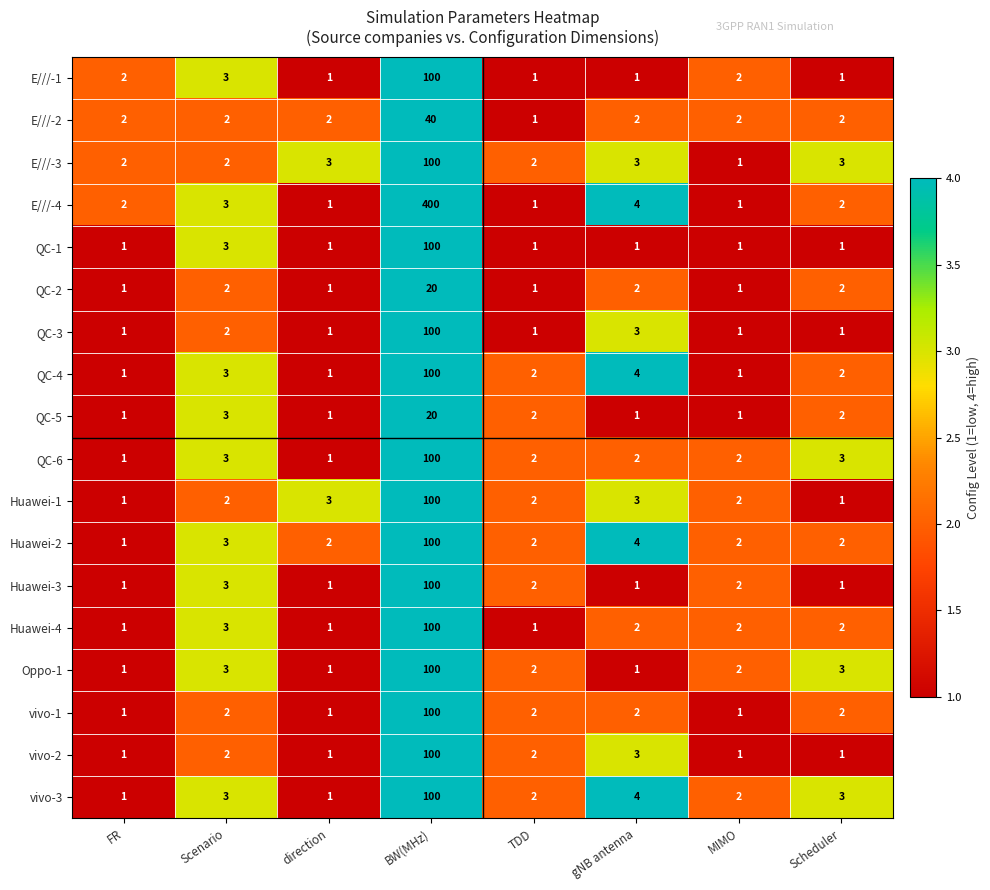

At which category is the sum across all series the highest?

BW(MHz)